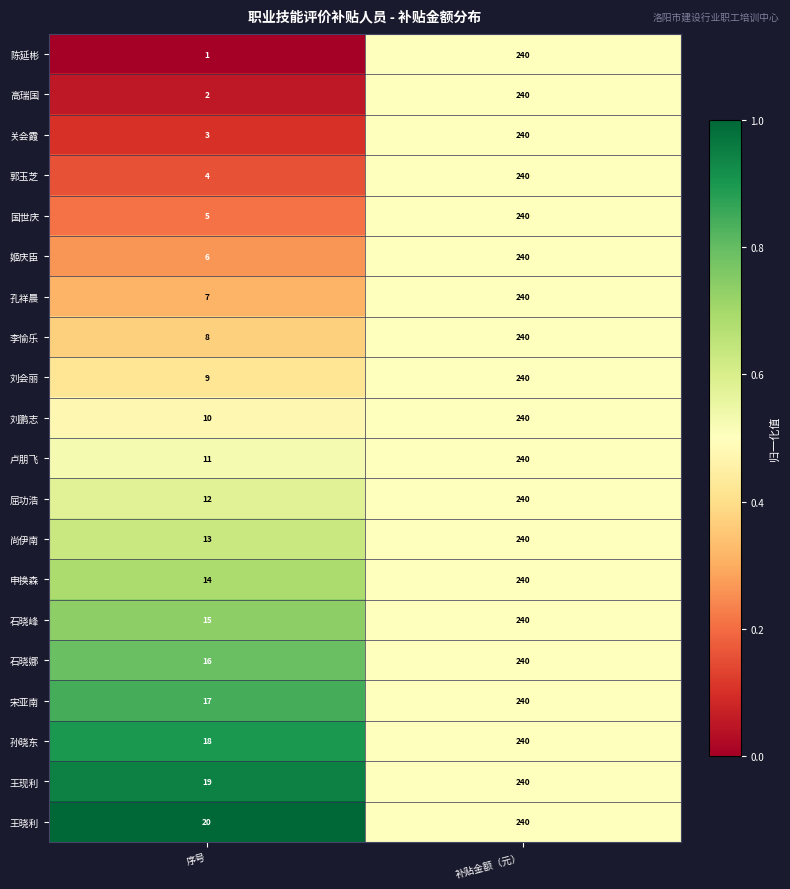

Which series has the largest total across all categories?

王晓利